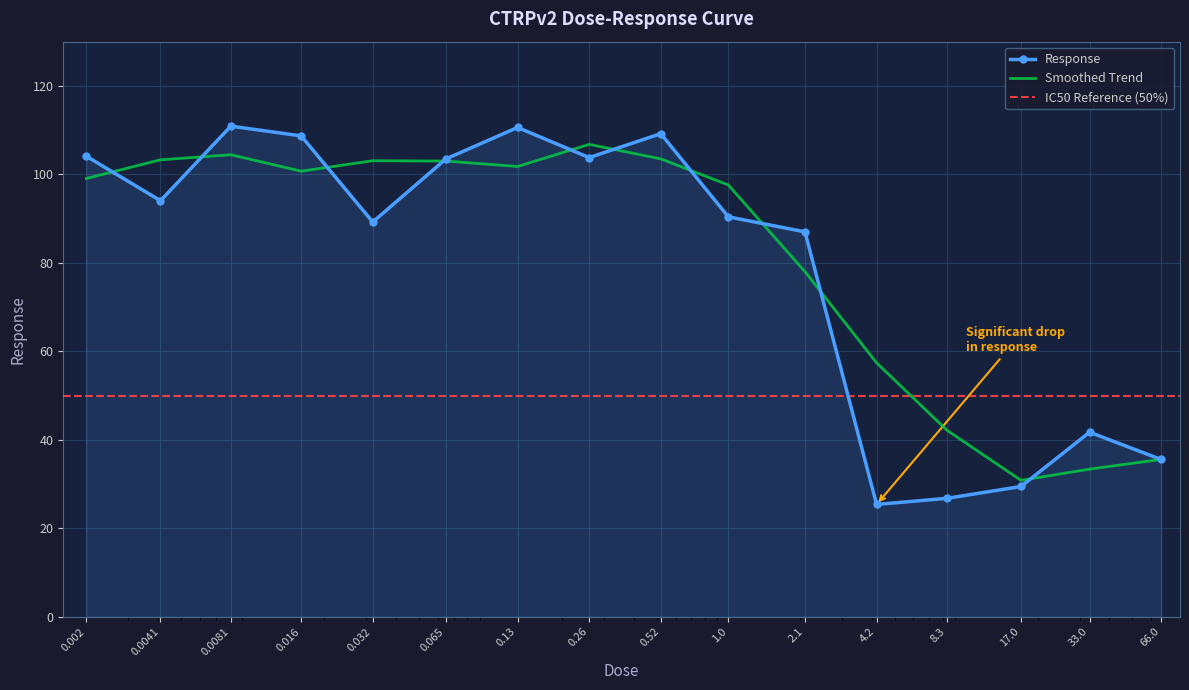

What is the label of the 2nd point from the right?

33.0